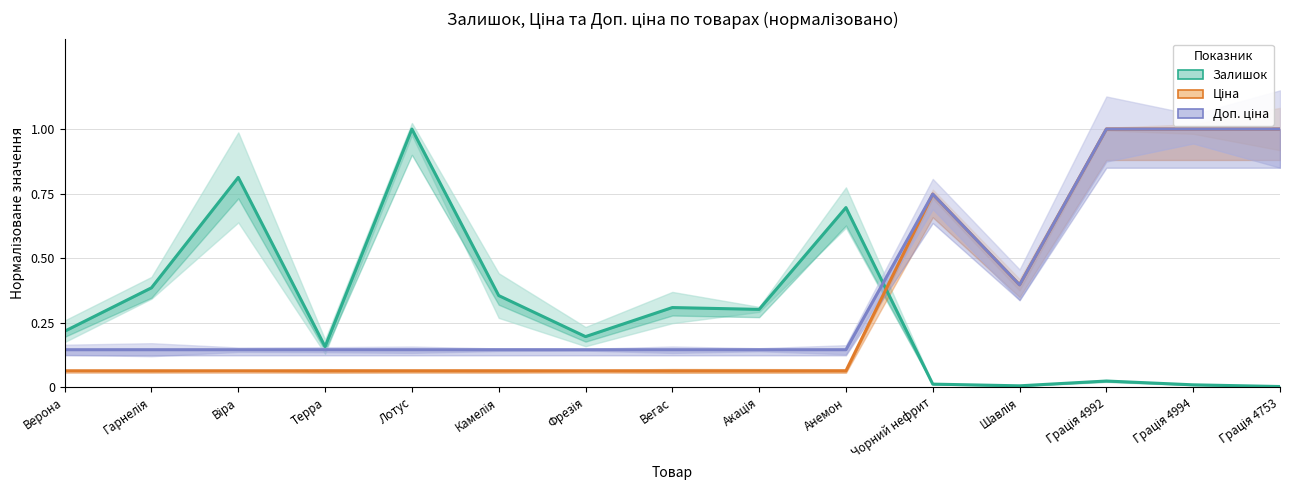

Which series changed the most between Чорний нефрит and Грація 4992?

Ціна